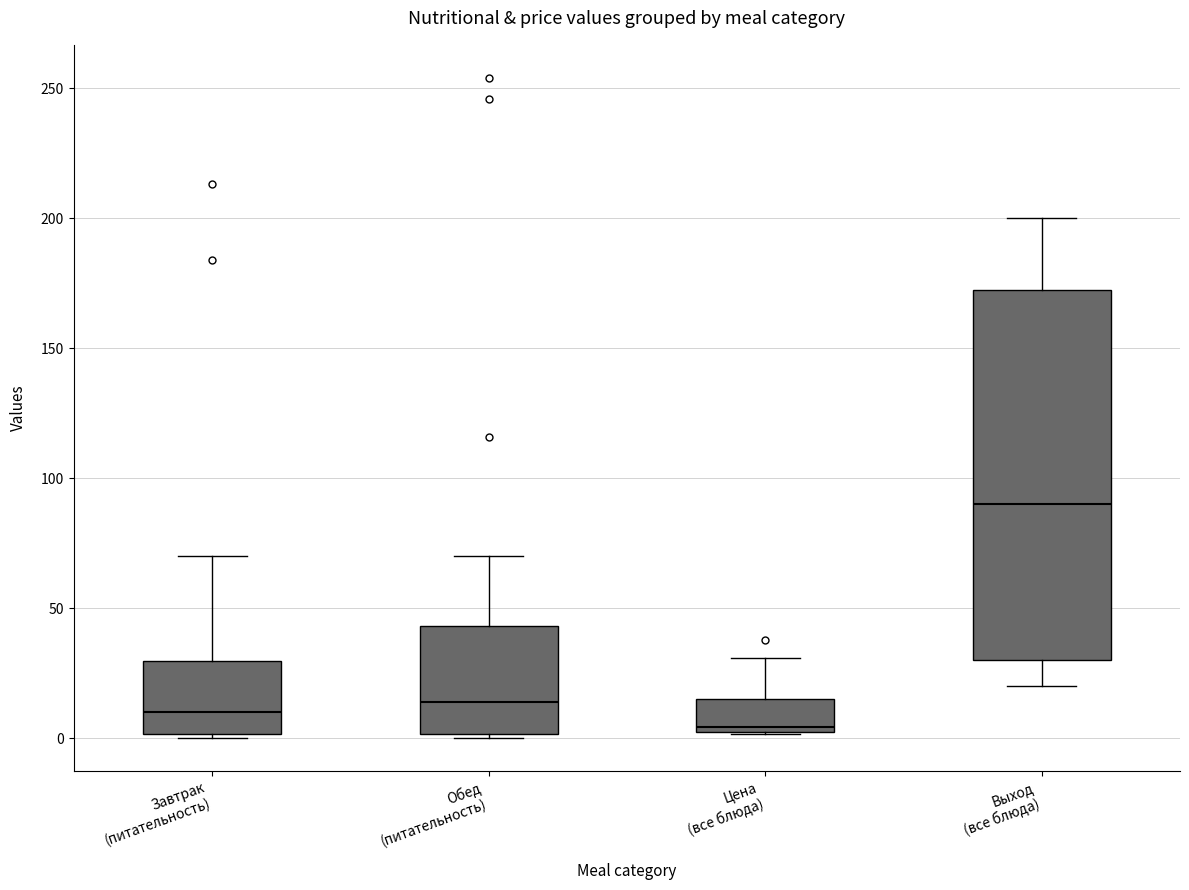

Reading left to right, transcribe this box plot: for each box, give where its median line is, the range the box spans, and where its two whiskers end, as read against the y-axis. The values are not printed on the chart, so give them approximately, as read against the axis.

Завтрак (питательность): median 10, box 0 to 30, whiskers 0 to 70
Обед (питательность): median 15, box 0 to 45, whiskers 0 (just below the box's lower edge) to 70
Цена (все блюда): median 5, box 0 to 15, whiskers 0 to 30
Выход (все блюда): median 90, box 30 to 175, whiskers 20 to 200